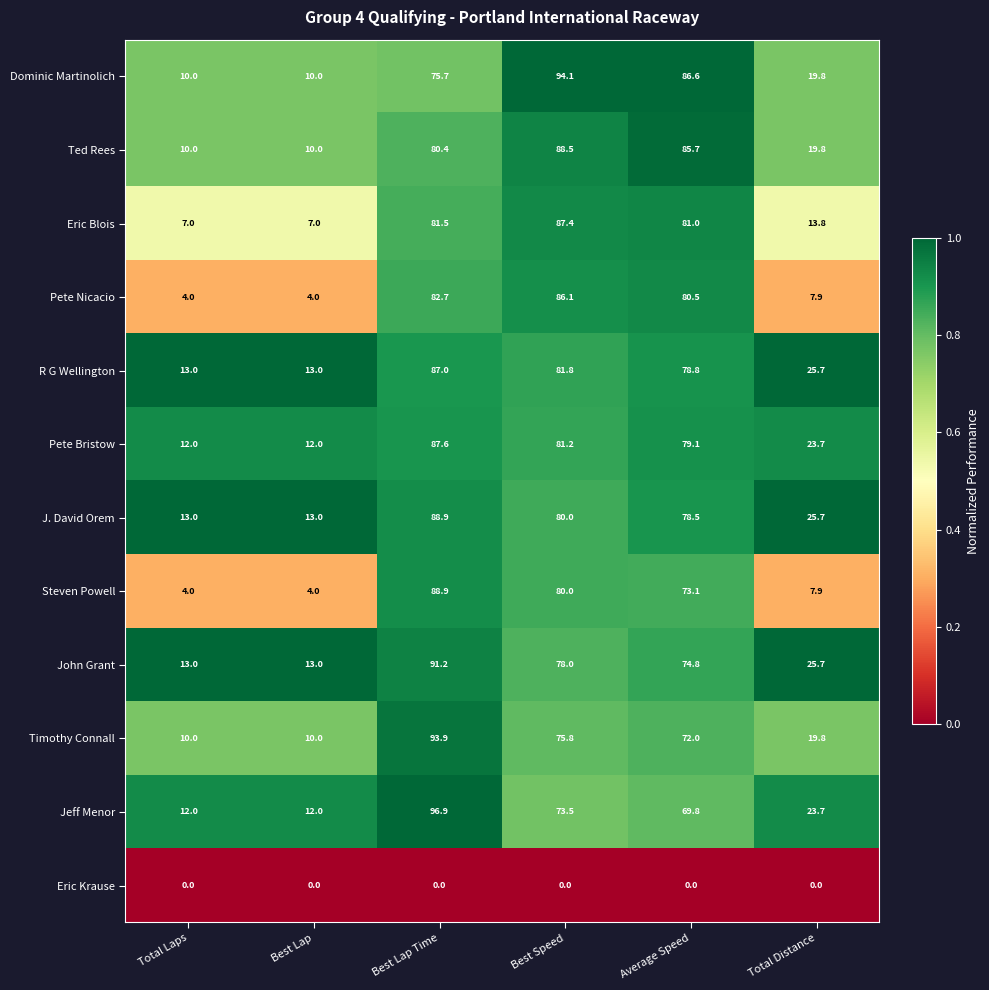

Which category has the highest value across all series?

Best Lap Time